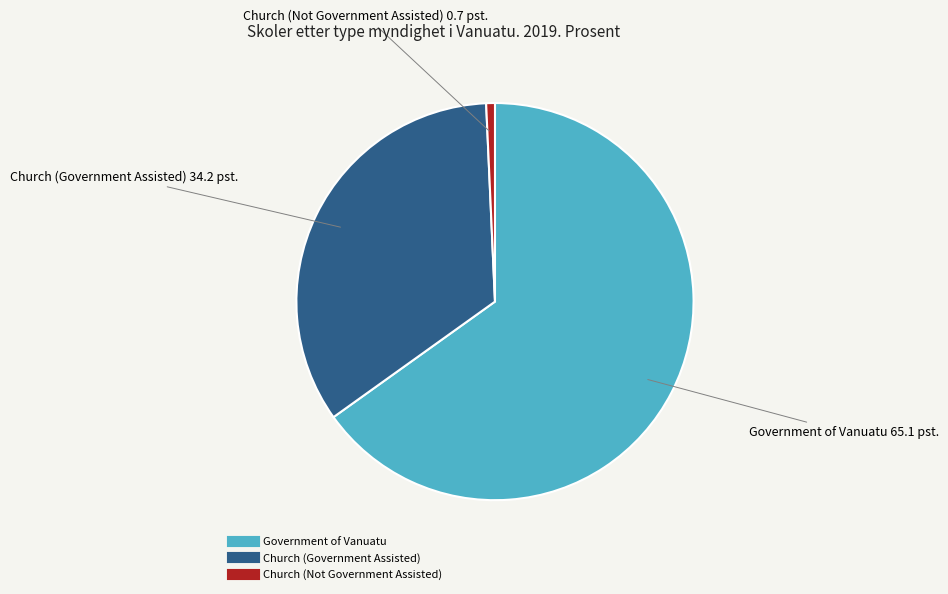

Rank the categories by value from highest to lowest.

Government of Vanuatu, Church (Government Assisted), Church (Not Government Assisted)